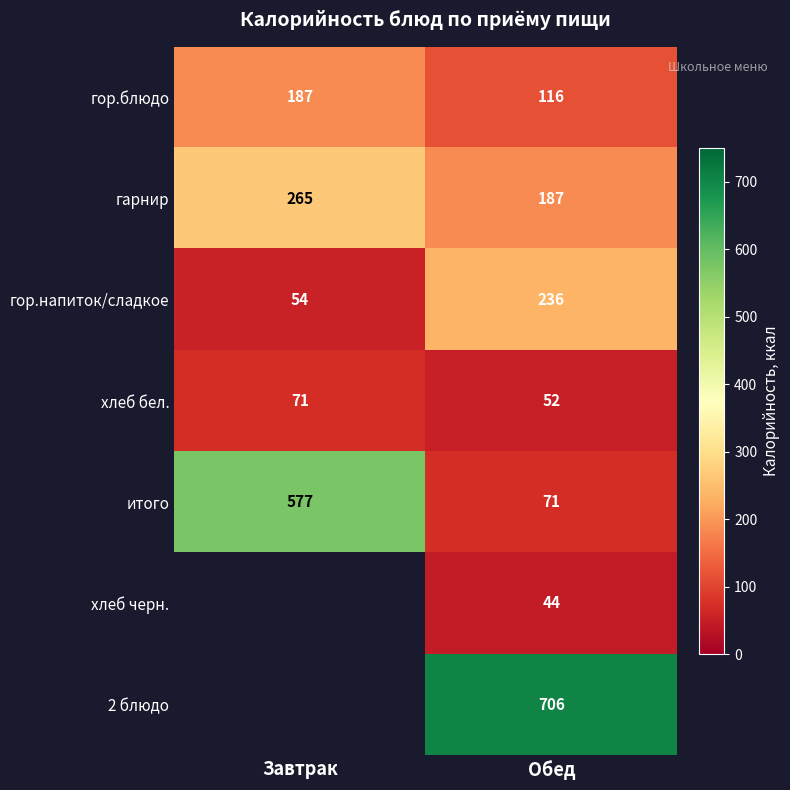

At which category is the sum across all series the highest?

Обед